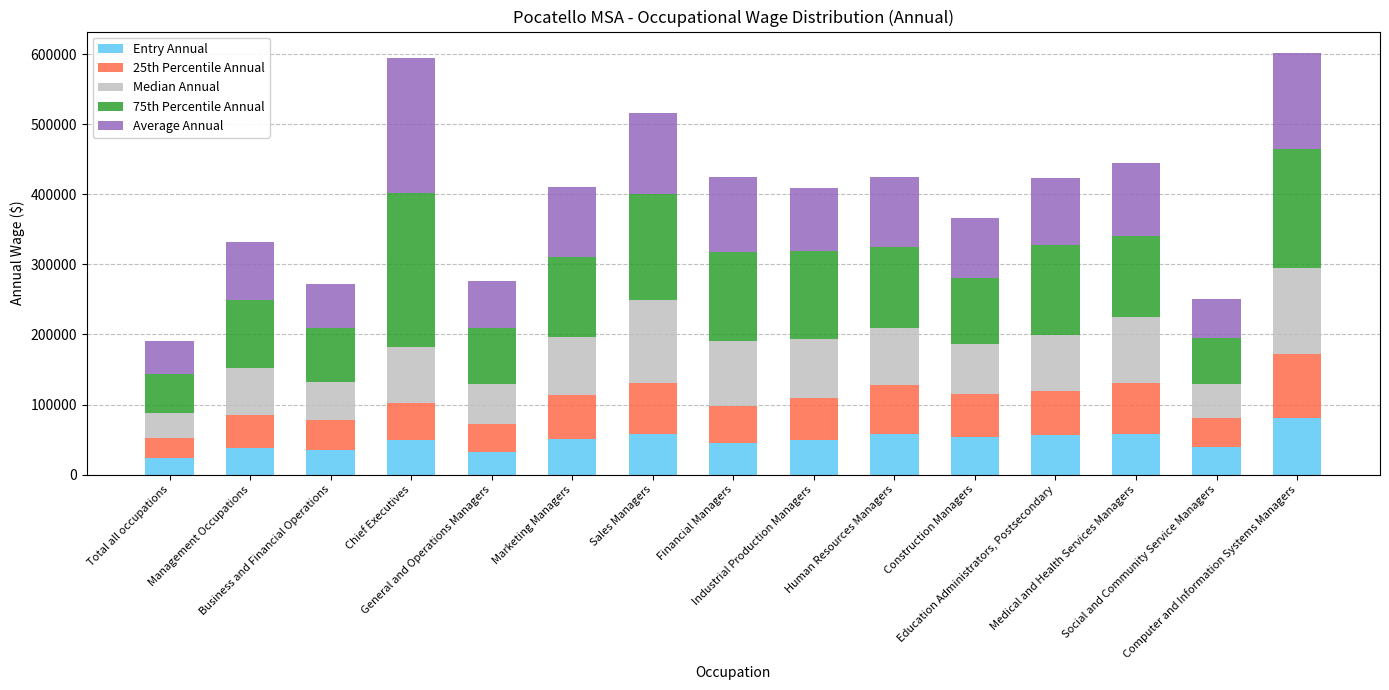

What is the maximum value for Entry Annual?

80491